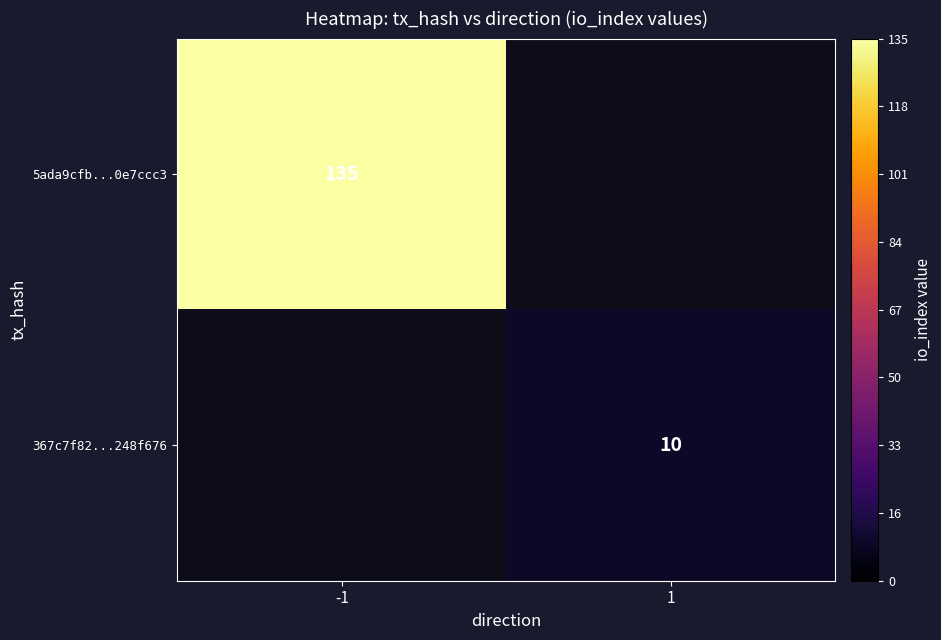

The 5ada9cfb...0e7ccc3 series shows 135 at -1. True or false?

True